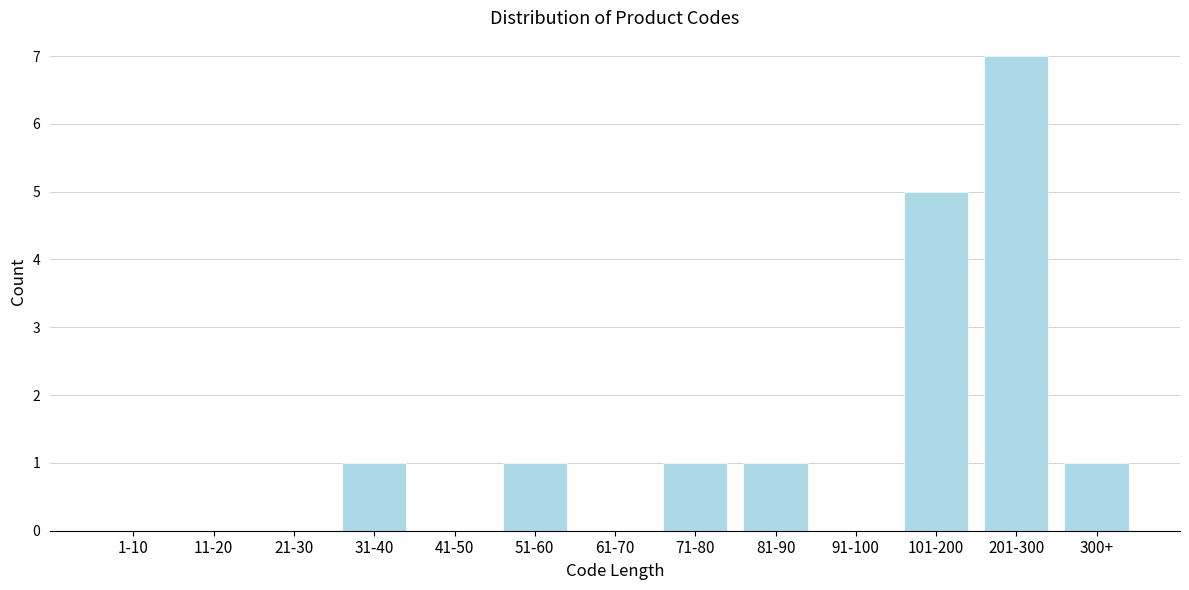

Reading left to right, extract all data points from this chart.

1-10=0	11-20=0	21-30=0	31-40=1	41-50=0	51-60=1	61-70=0	71-80=1	81-90=1	91-100=0	101-200=5	201-300=7	300+=1